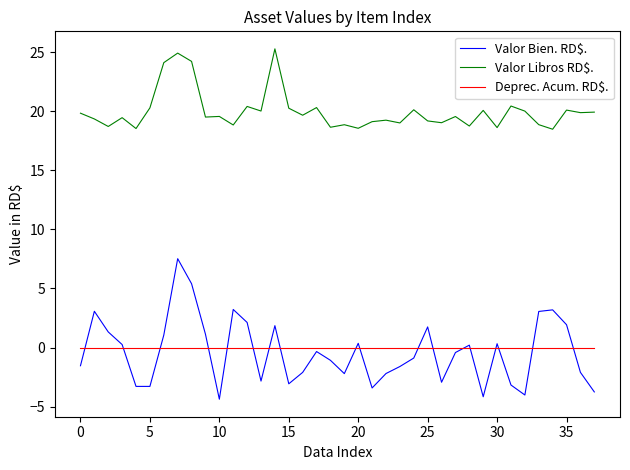

What is the maximum value shown in the chart?

25.3